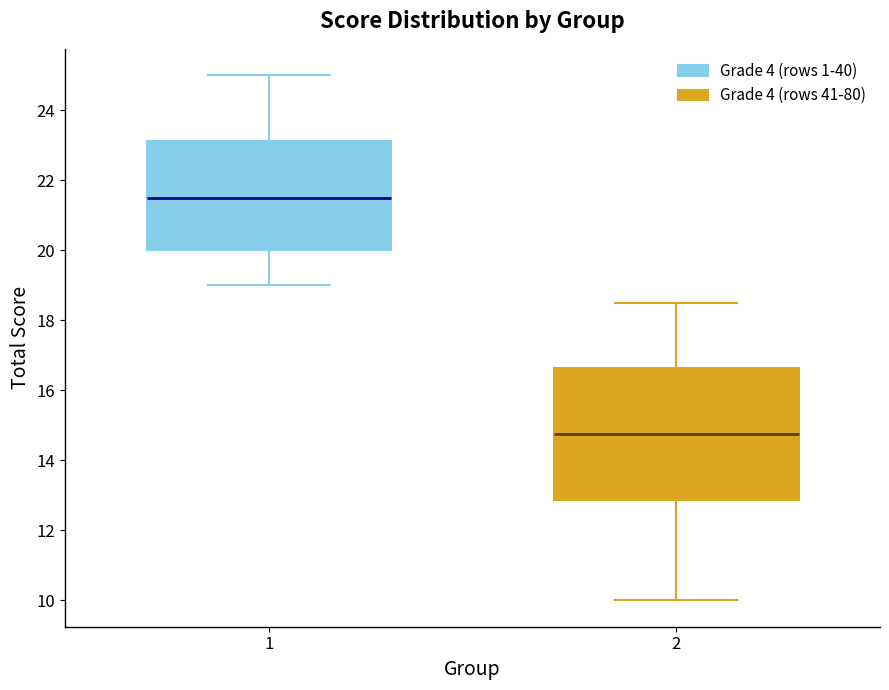

Which box is the tallest, from its lower edge to its upper edge?

2